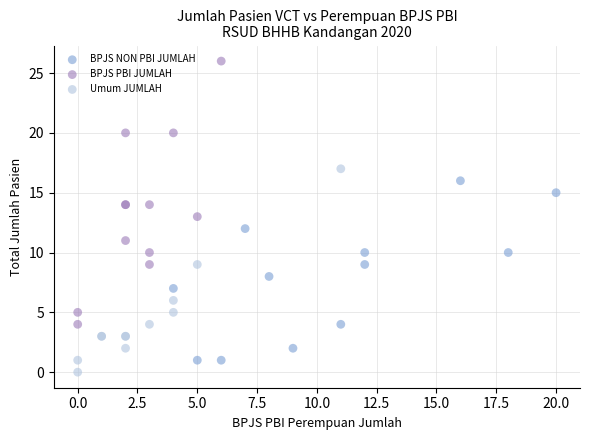

Which series contains the lowest Y value?

Umum JUMLAH